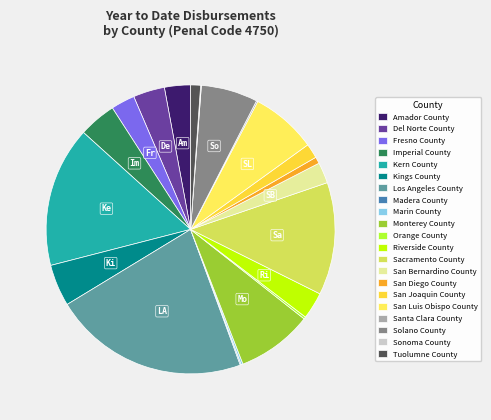

Is it true that Del Norte County is 4% of the pie?

True